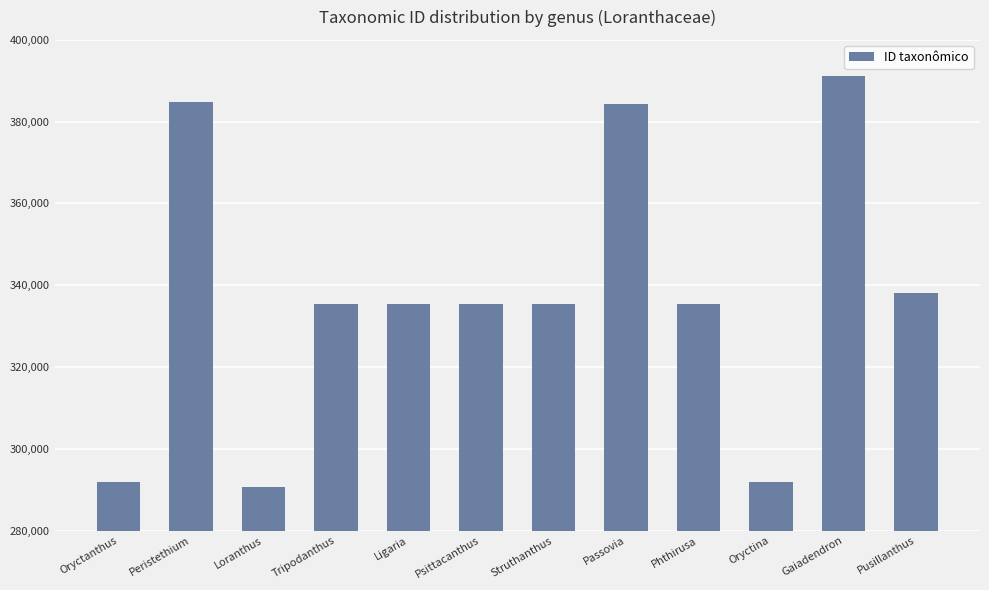

At which label is the value closest to 340941?

Pusillanthus